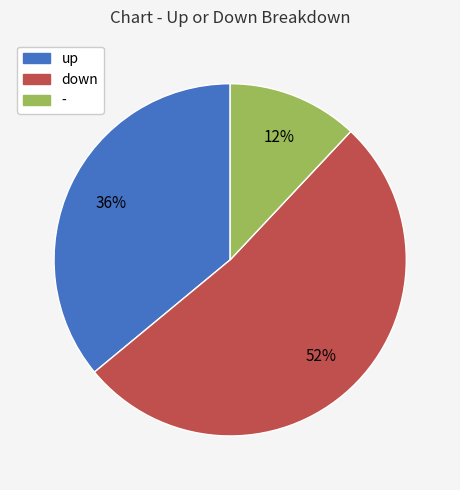

Which slice is the smallest?

-